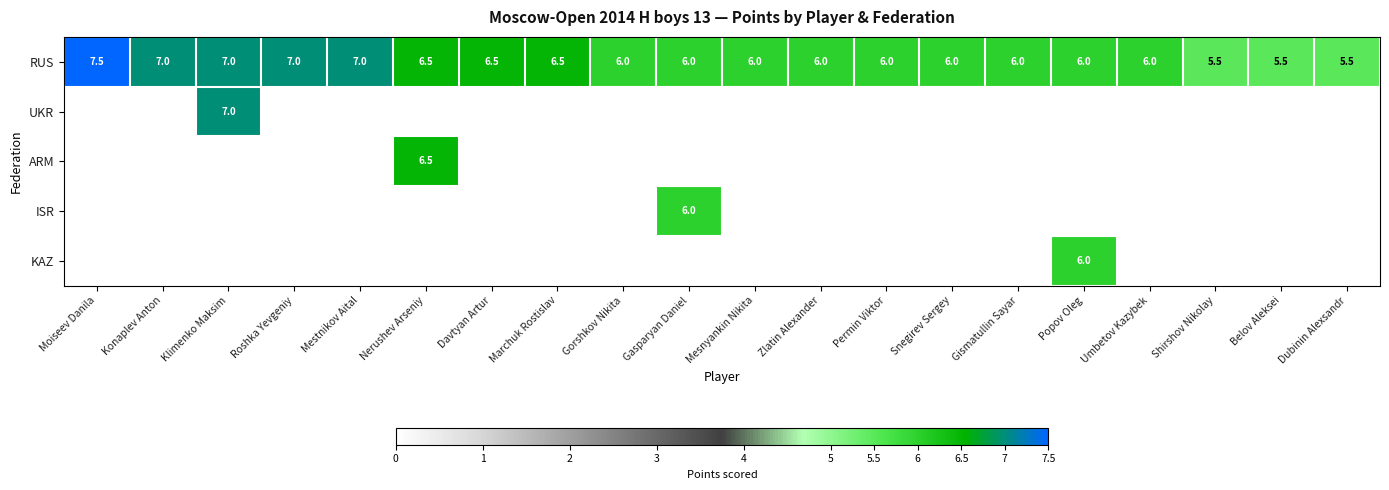

True or false: RUS has a value of 1.5 at Mesnyankin Nikita.

False